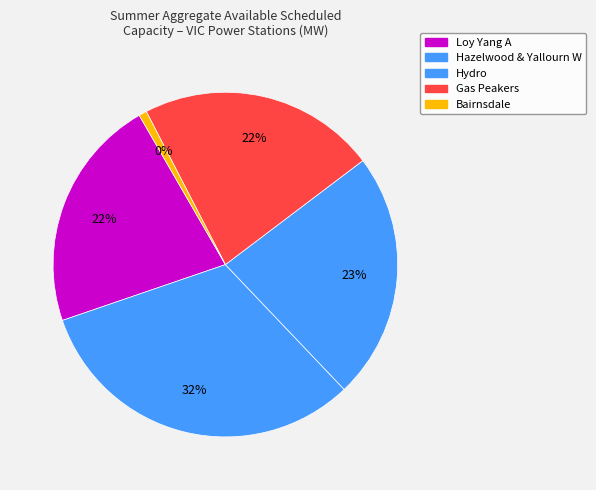

Is it true that Bogong / Mackay is 1% of the pie?

False